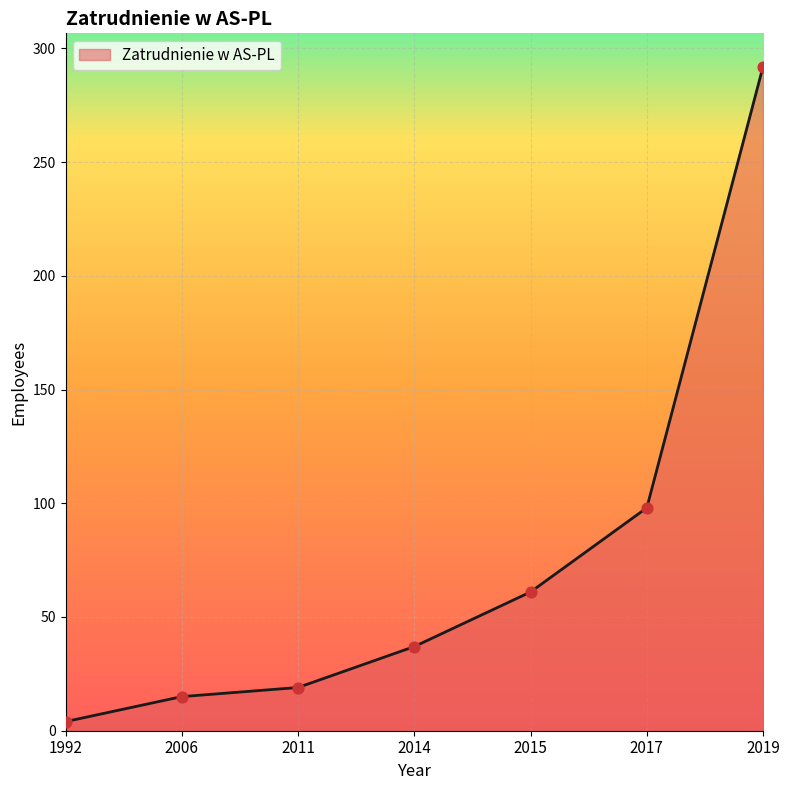

Between 2015 and 1992, which is larger?

2015